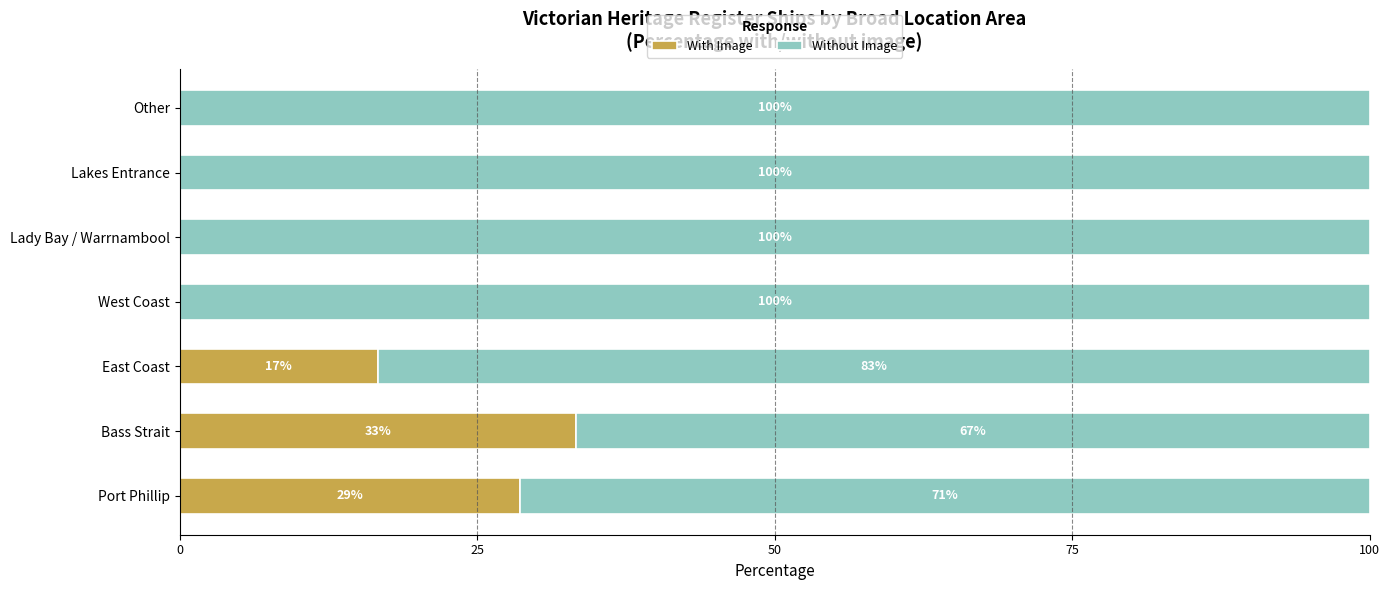

True or false: With Image has a value of 0.0 at West Coast.

True